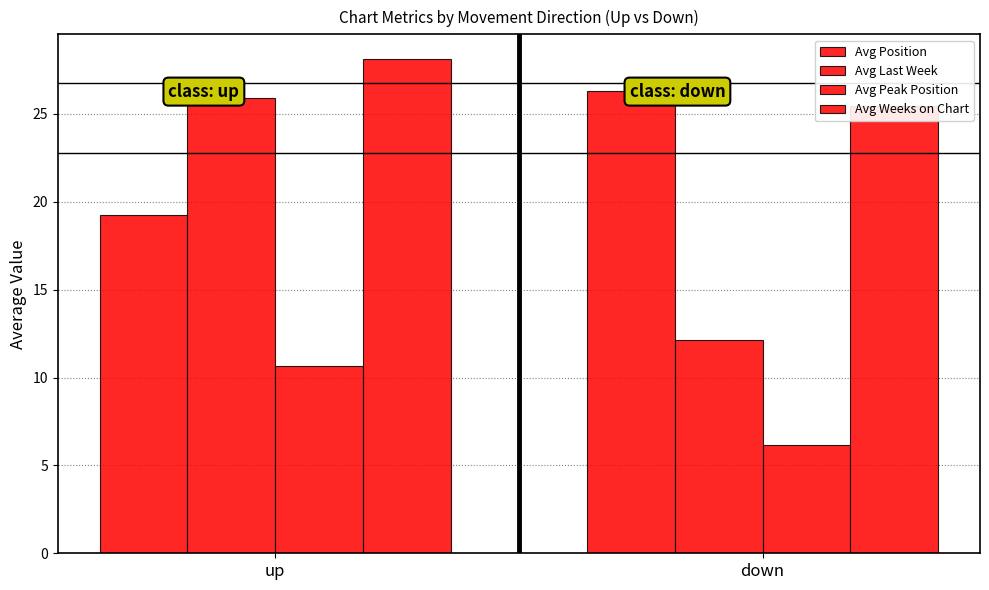

Which series has the largest range (max minus min)?

Avg Last Week